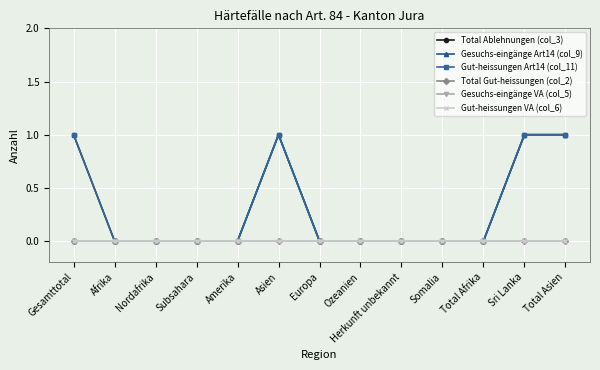

Reading right to left, list all the values displayed in this chart.

Total Ablehnungen (col_3): 1	1	0	0	0	0	0	1	0	0	0	0	1
Gesuchs-eingänge Art14 (col_9): 1	1	0	0	0	0	0	1	0	0	0	0	0
Gut-heissungen Art14 (col_11): 1	1	0	0	0	0	0	1	0	0	0	0	1
Total Gut-heissungen (col_2): 0	0	0	0	0	0	0	0	0	0	0	0	0
Gesuchs-eingänge VA (col_5): 0	0	0	0	0	0	0	0	0	0	0	0	0
Gut-heissungen VA (col_6): 0	0	0	0	0	0	0	0	0	0	0	0	0